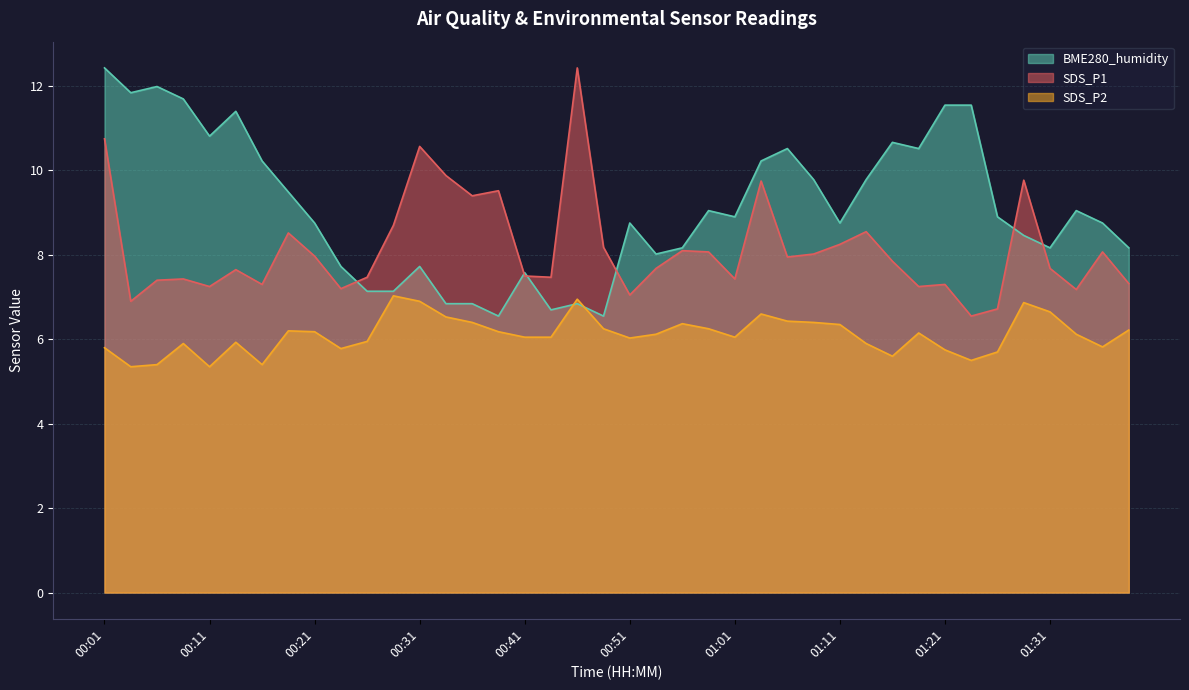

Which series ends up on top after the final intersection of SDS_P2 and BME280_humidity?

BME280_humidity